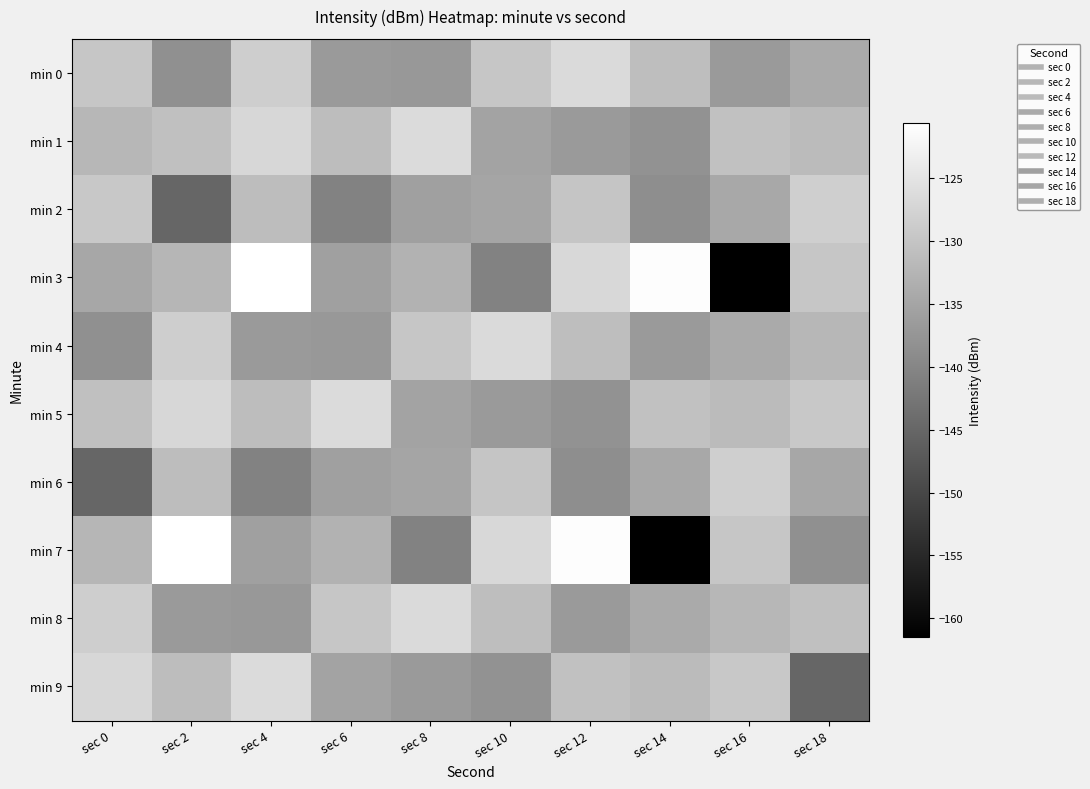

Which has a higher value, sec 8 or sec 14?

sec 14